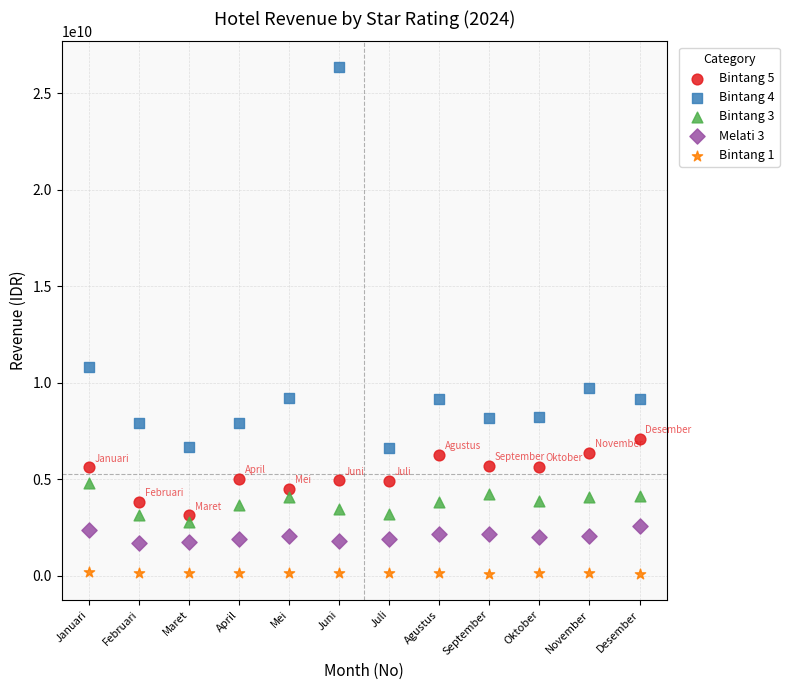

Across all data points, what is the range of X values (max minus min)?

11